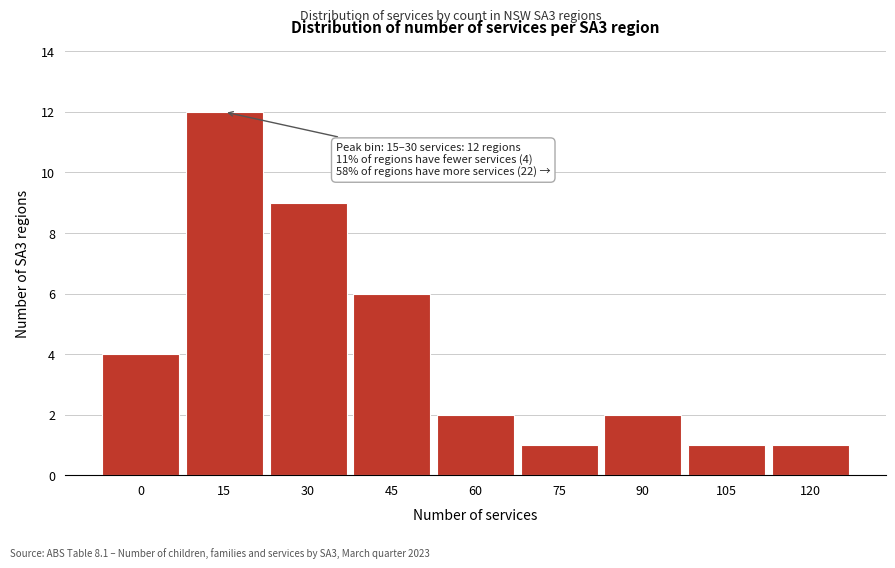

Reading right to left, extract all data points from this chart.

120=1	105=1	90=2	75=1	60=2	45=6	30=9	15=12	0=4